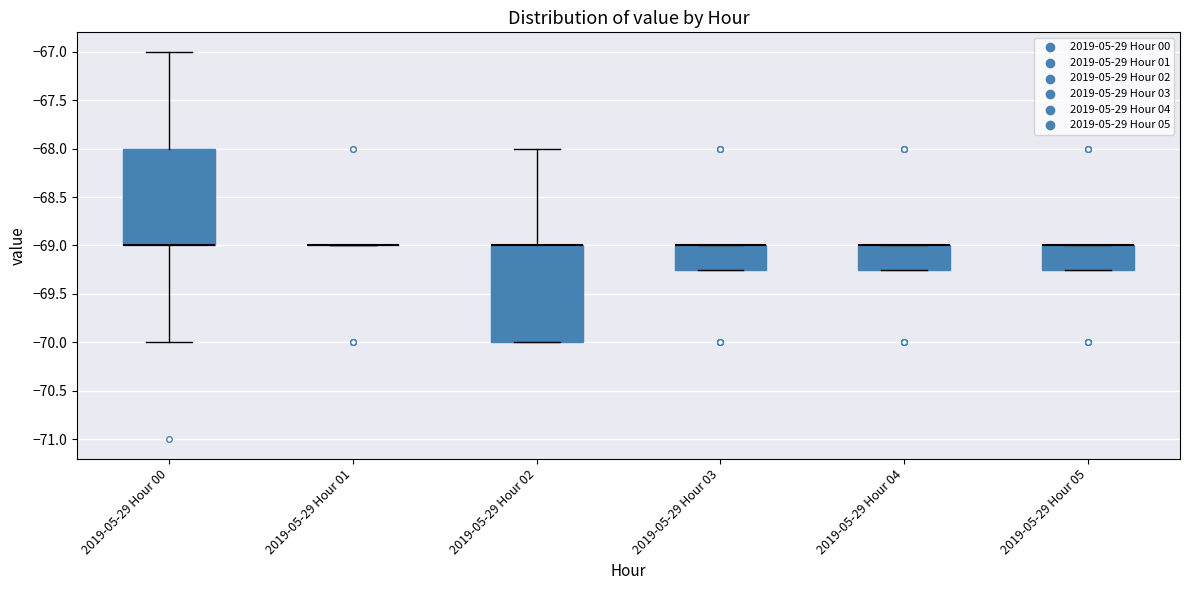

Reading left to right, transcribe this box plot: for each box, give where its median line is, the range the box spans, and where its two whiskers end, as read against the y-axis. The values are not printed on the chart, so give them approximately, as read against the axis.

2019-05-29 Hour 00: median -69.00 (drawn on the box's lower edge), box -69.00 to -68.00, whiskers -70.00 to -67.00
2019-05-29 Hour 01: box collapsed to a line at -69.00, whiskers -69.00 to -69.00
2019-05-29 Hour 02: median -69.00 (drawn on the box's upper edge), box -70.00 to -69.00, whiskers -70.00 to -68.00
2019-05-29 Hour 03: median -69.00 (drawn on the box's upper edge), box -69.25 to -69.00, whiskers -69.25 to -69.00
2019-05-29 Hour 04: median -69.00 (drawn on the box's upper edge), box -69.25 to -69.00, whiskers -69.25 to -69.00
2019-05-29 Hour 05: median -69.00 (drawn on the box's upper edge), box -69.25 to -69.00, whiskers -69.25 to -69.00